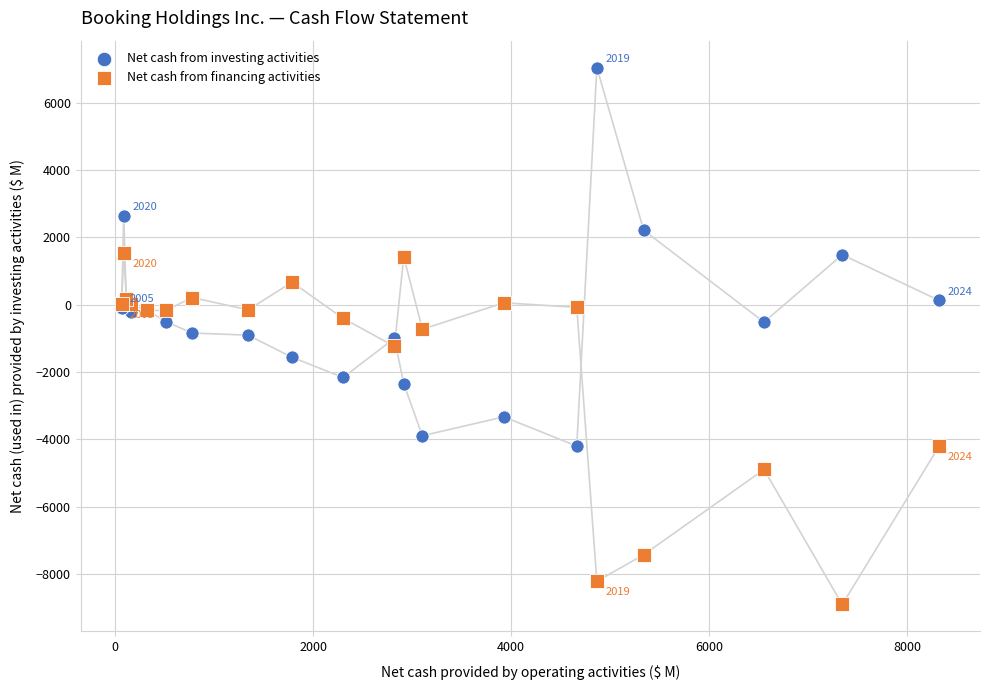

Which series reaches the minimum Y coordinate?

Net cash from financing activities